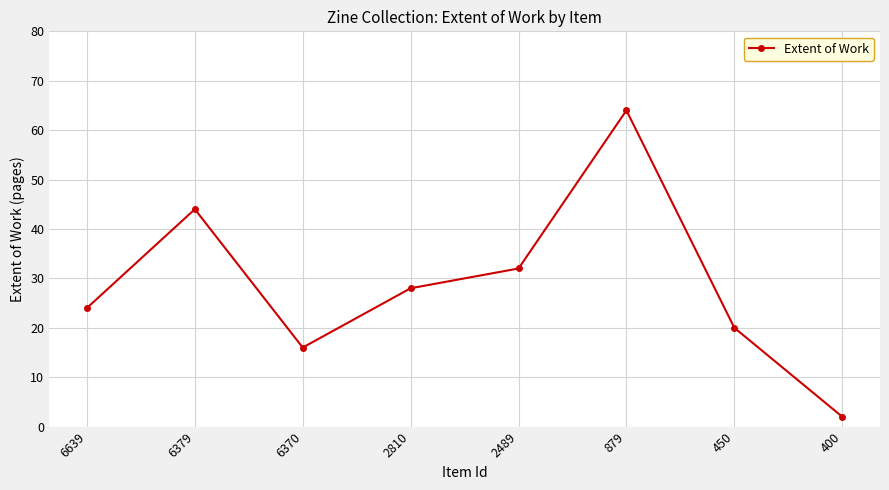

At which label is the value closest to 33?

2489